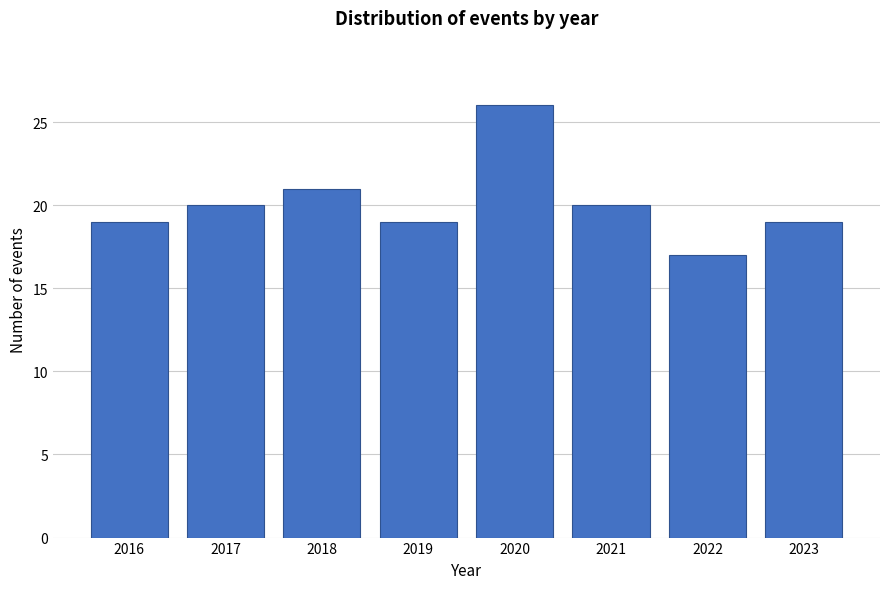

Reading left to right, list all the values displayed in this chart.

2016=19	2017=20	2018=21	2019=19	2020=26	2021=20	2022=17	2023=19